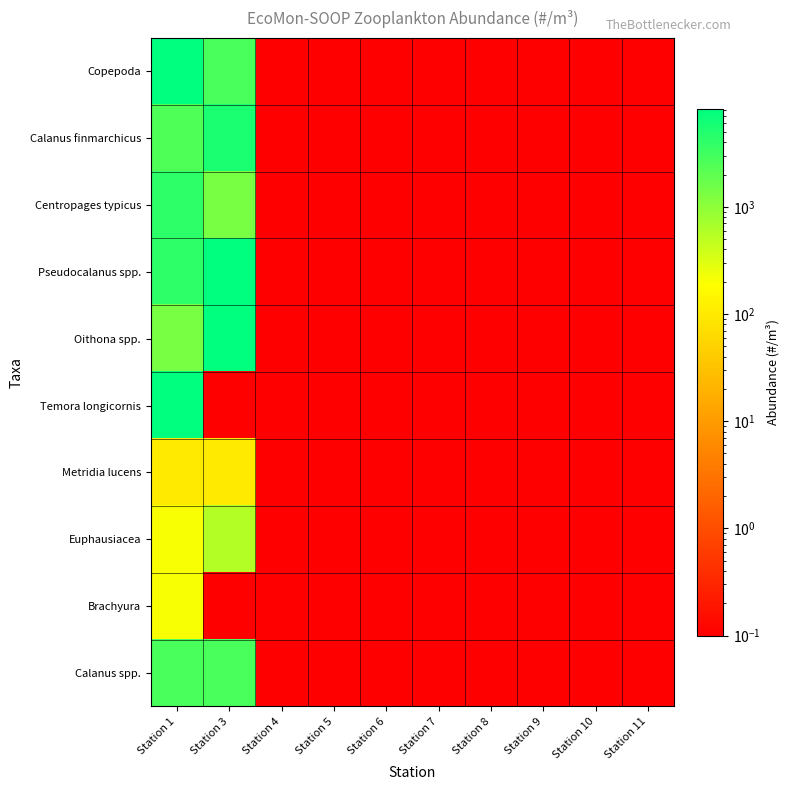

Reading left to right, list all the values displayed in this chart.

Copepoda: Station 1=8235.4	Station 3=2745.2	Station 4=0.1	Station 5=0.1	Station 6=0.1	Station 7=0.1	Station 8=0.1	Station 9=0.1	Station 10=0.1	Station 11=0.1
Calanus finmarchicus: Station 1=2510.8	Station 3=5356.4	Station 4=0.1	Station 5=0.1	Station 6=0.1	Station 7=0.1	Station 8=0.1	Station 9=0.1	Station 10=0.1	Station 11=0.1
Centropages typicus: Station 1=4117.7	Station 3=1372.6	Station 4=0.1	Station 5=0.1	Station 6=0.1	Station 7=0.1	Station 8=0.1	Station 9=0.1	Station 10=0.1	Station 11=0.1
Pseudocalanus spp.: Station 1=4117.7	Station 3=8235.4	Station 4=0.1	Station 5=0.1	Station 6=0.1	Station 7=0.1	Station 8=0.1	Station 9=0.1	Station 10=0.1	Station 11=0.1
Oithona spp.: Station 1=1372.6	Station 3=8235.4	Station 4=0.1	Station 5=0.1	Station 6=0.1	Station 7=0.1	Station 8=0.1	Station 9=0.1	Station 10=0.1	Station 11=0.1
Temora longicornis: Station 1=8235.4	Station 3=0.1	Station 4=0.1	Station 5=0.1	Station 6=0.1	Station 7=0.1	Station 8=0.1	Station 9=0.1	Station 10=0.1	Station 11=0.1
Metridia lucens: Station 1=100.4	Station 3=100.4	Station 4=0.1	Station 5=0.1	Station 6=0.1	Station 7=0.1	Station 8=0.1	Station 9=0.1	Station 10=0.1	Station 11=0.1
Euphausiacea: Station 1=200.9	Station 3=569.1	Station 4=0.1	Station 5=0.1	Station 6=0.1	Station 7=0.1	Station 8=0.1	Station 9=0.1	Station 10=0.1	Station 11=0.1
Brachyura: Station 1=200.9	Station 3=0.1	Station 4=0.1	Station 5=0.1	Station 6=0.1	Station 7=0.1	Station 8=0.1	Station 9=0.1	Station 10=0.1	Station 11=0.1
Calanus spp.: Station 1=2745.2	Station 3=2745.2	Station 4=0.1	Station 5=0.1	Station 6=0.1	Station 7=0.1	Station 8=0.1	Station 9=0.1	Station 10=0.1	Station 11=0.1